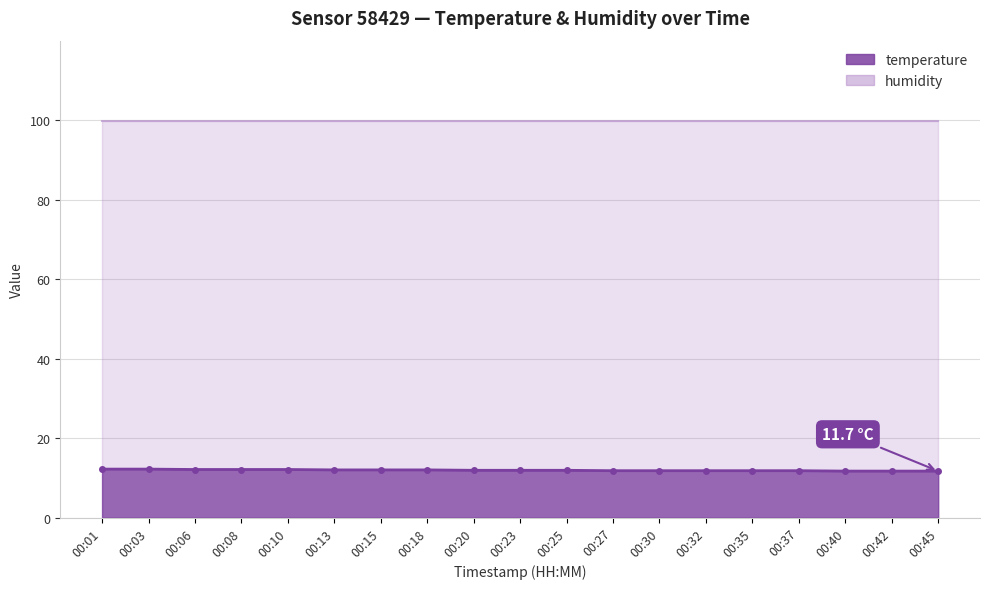

Rank the categories by value from highest to lowest.

00:01, 00:03, 00:06, 00:08, 00:10, 00:13, 00:15, 00:18, 00:20, 00:23, 00:25, 00:27, 00:30, 00:32, 00:35, 00:37, 00:40, 00:42, 00:45